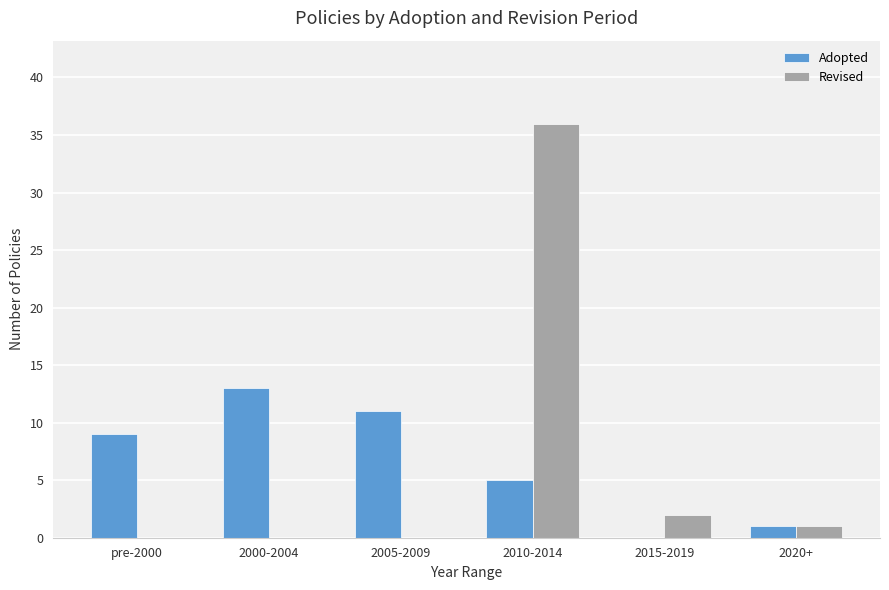

Reading right to left, extract all data points from this chart.

Adopted: 1	0	5	11	13	9
Revised: 1	2	36	0	0	0